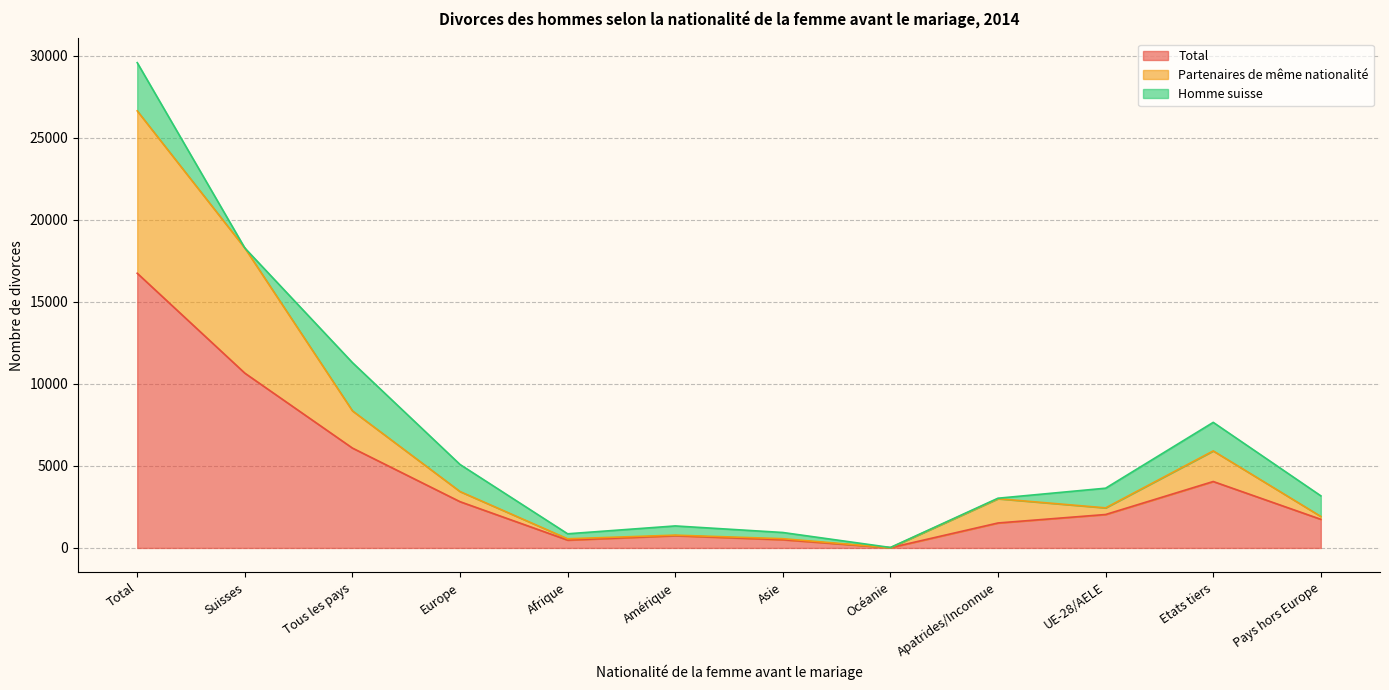

What is the approximate value of Total at Tous les pays, to the nearest 100?

6100